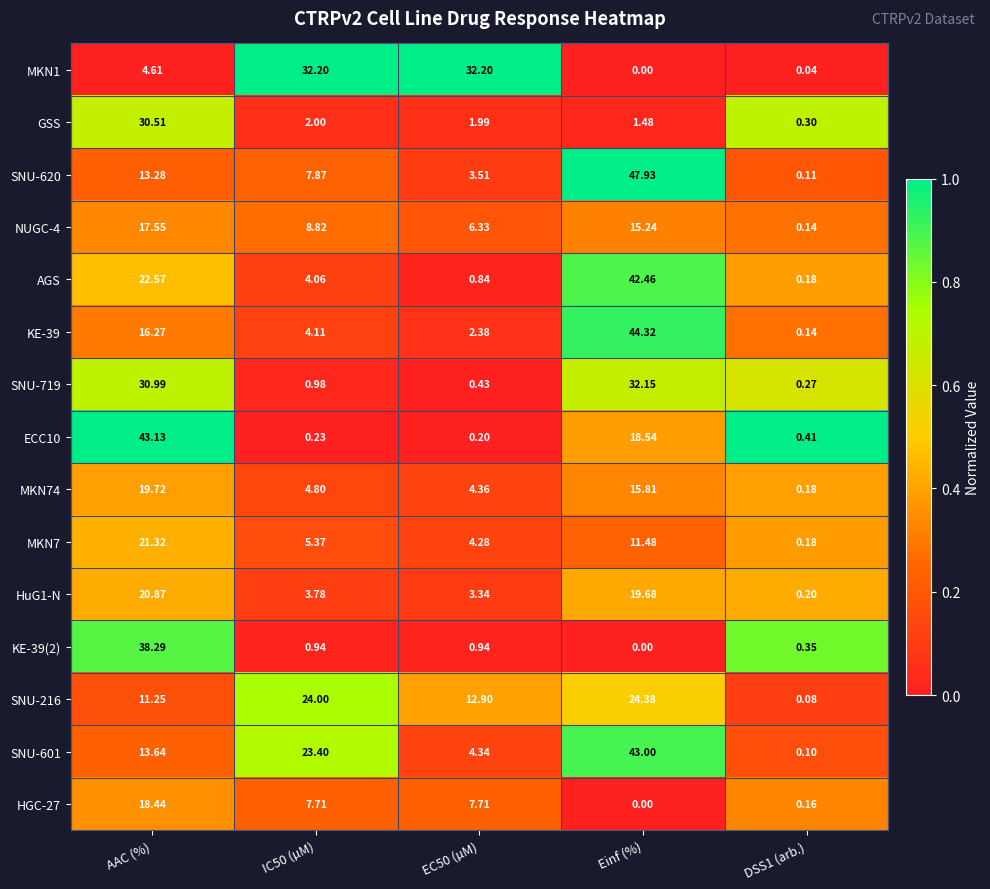

Which series changed the most between EC50 (µM) and DSS1 (arb.)?

MKN1